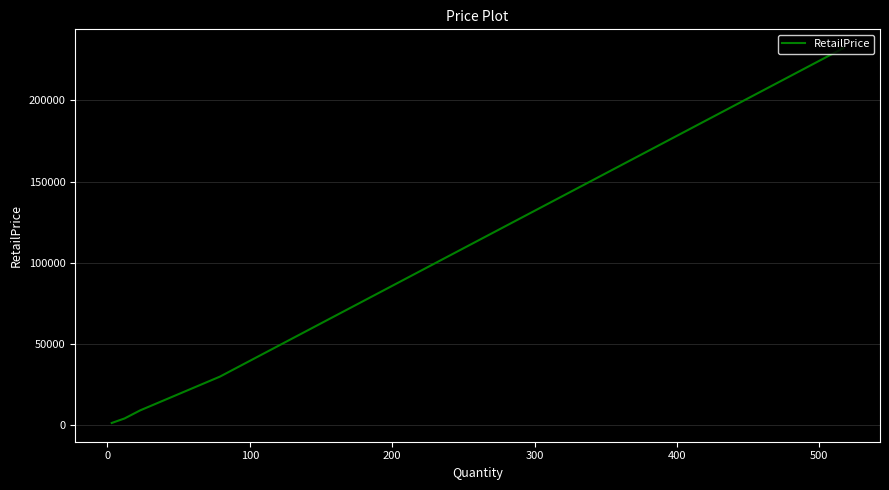

What is the maximum value shown in the chart?

232133.0